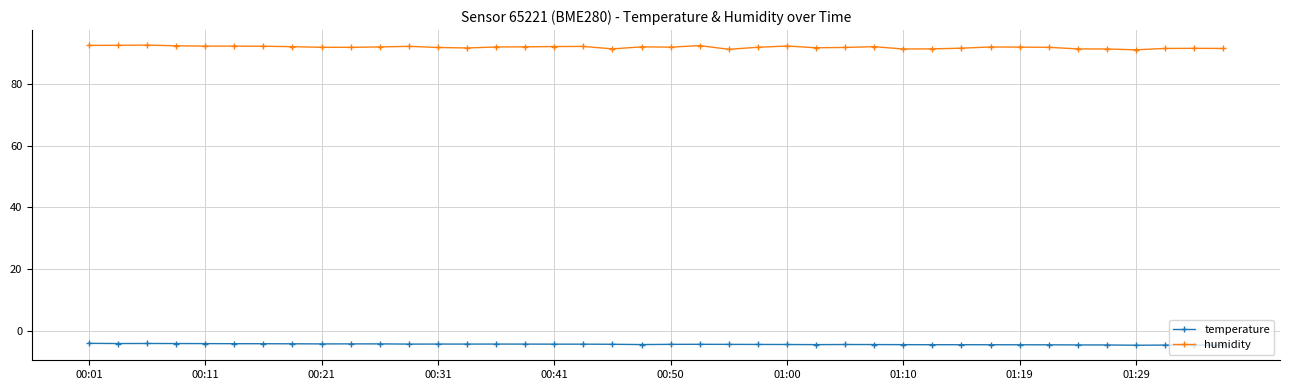

What is the smallest value displayed?

-4.7